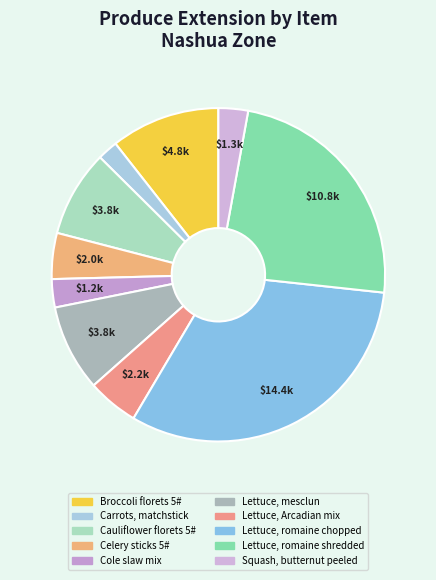

Do Lettuce, mesclun and Carrots, matchstick together represent more than half of the pie?

No